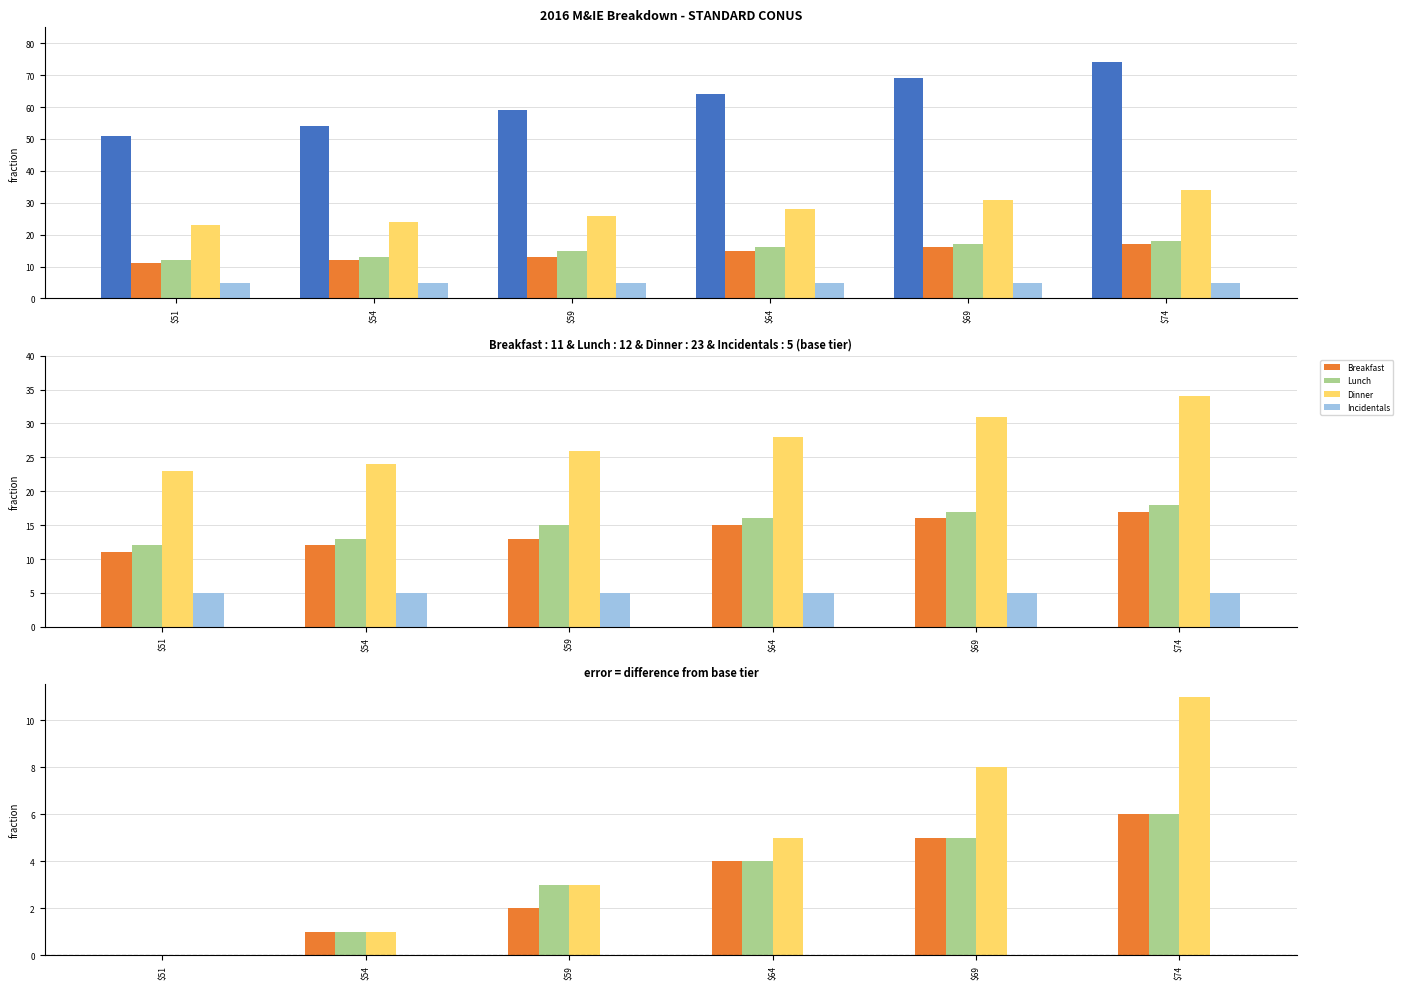

Which category has the lowest value across all series?

$51